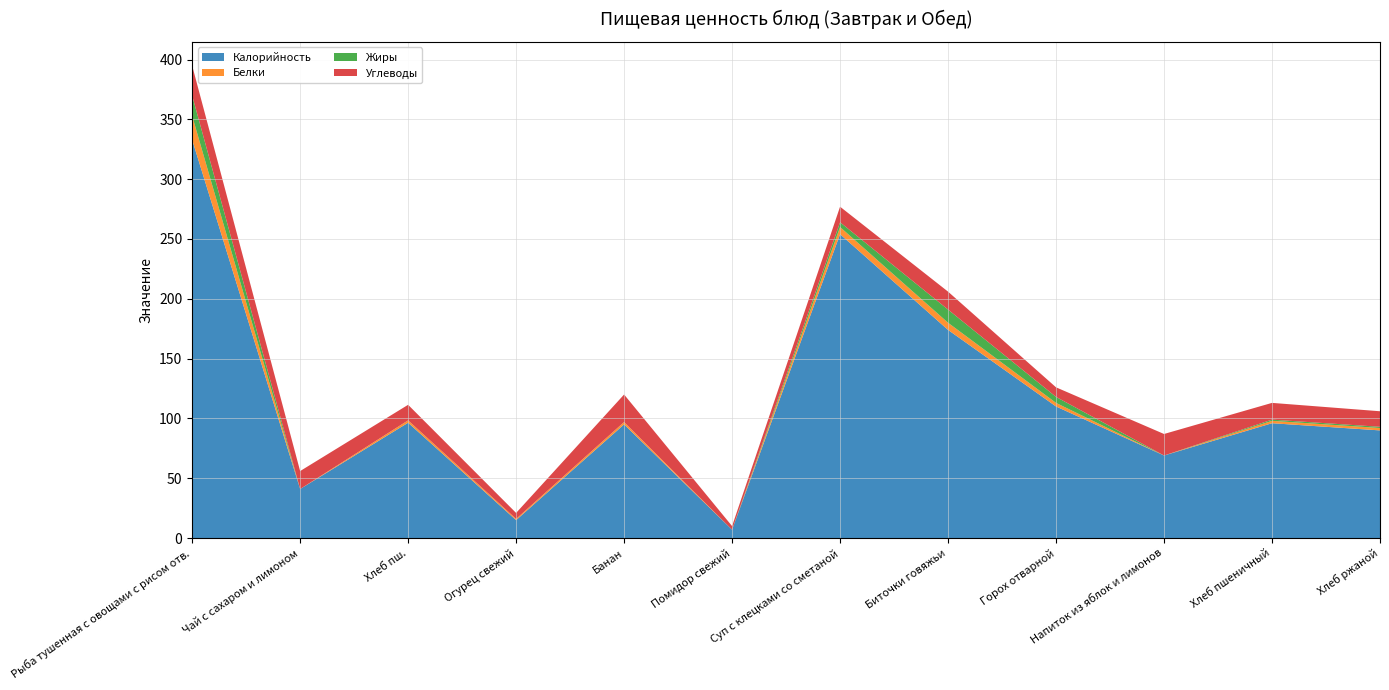

Reading left to right, extract all data points from this chart.

Калорийность: 333.0	41.0	96.4	15.0	95.0	7.0	254.0	174.0	110.0	69.0	96.0	90.0
Белки: 20.0	0.0	2.0	1.0	2.0	0.0	6.0	6.0	3.0	0.0	2.0	2.0
Жиры: 17.0	0.0	0.0	0.0	0.0	0.0	4.0	11.0	5.0	0.0	1.0	1.0
Углеводы: 25.0	15.0	13.0	5.0	23.0	3.0	13.0	15.0	8.0	18.0	14.0	13.0